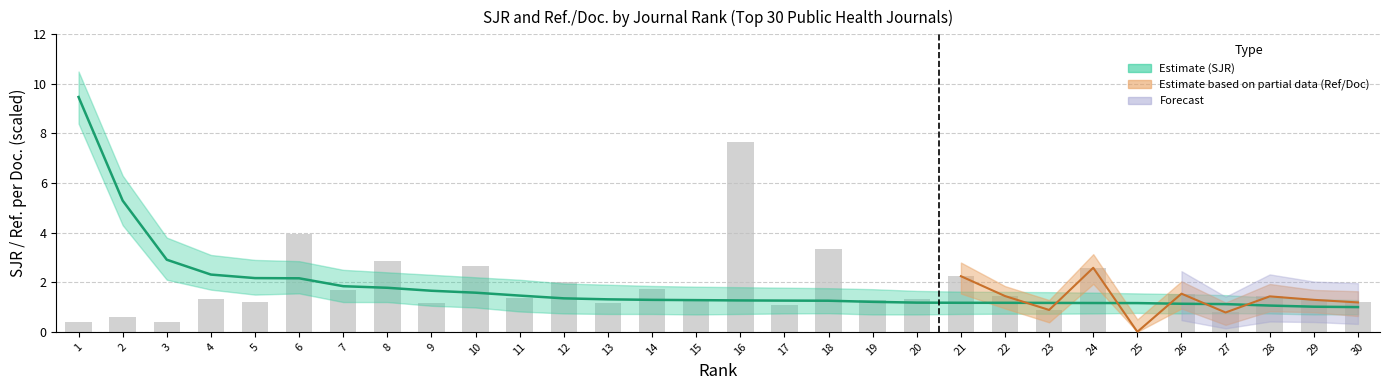

Does the chart contain stacked bars?

No